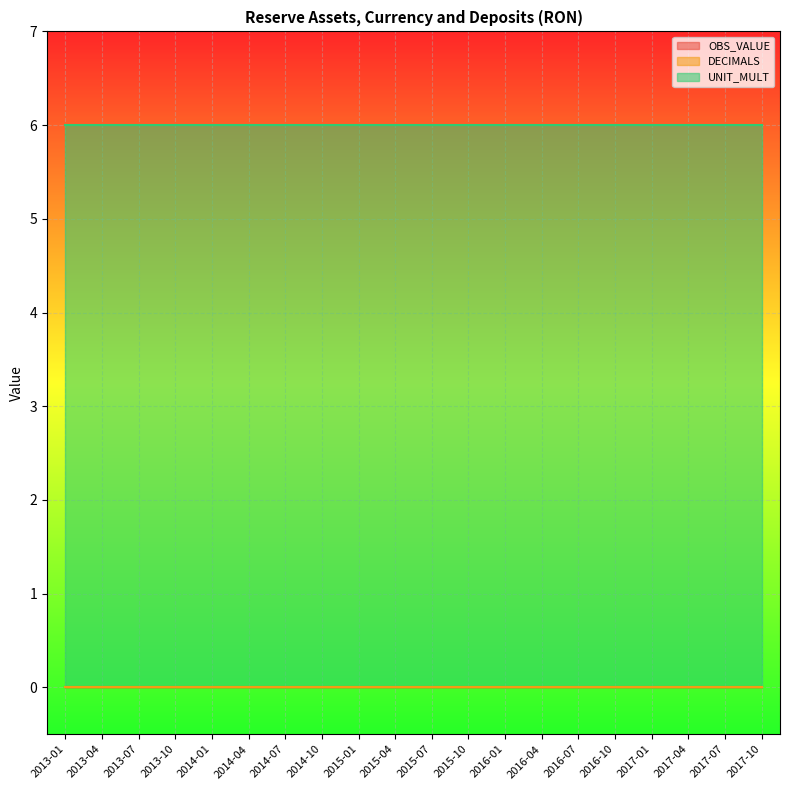

How many lines are shown in the chart?

3